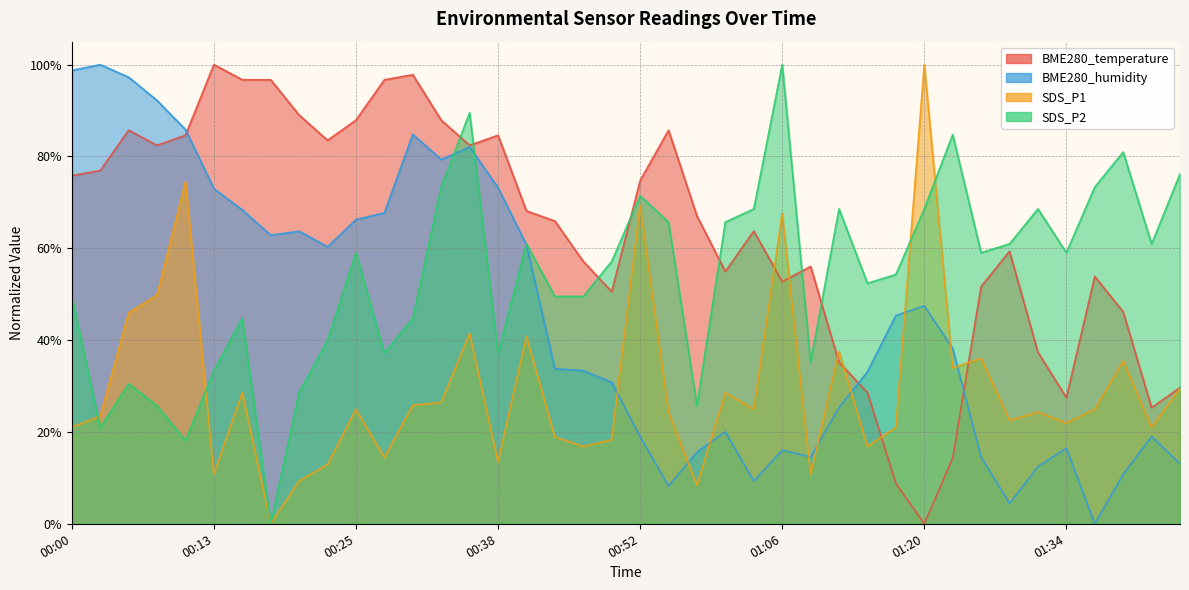

Which series has the widest spread of values?

BME280_temperature